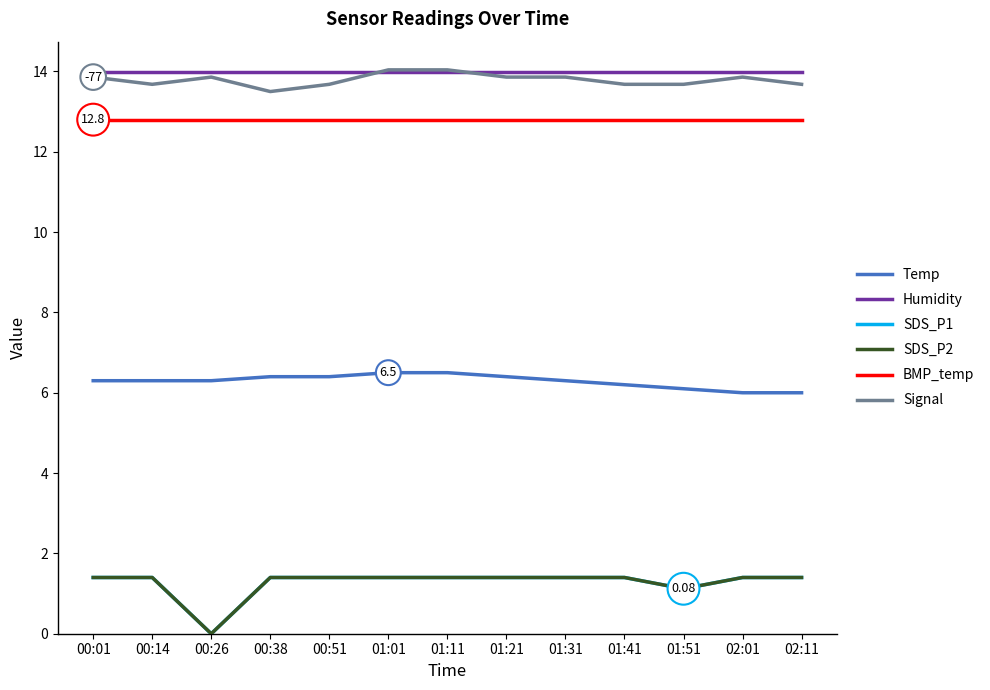

Does the chart have visible grid lines?

No